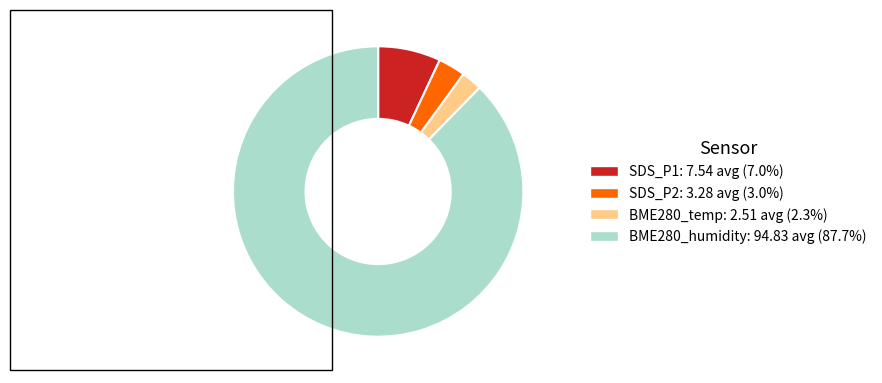

Does any single category account for the majority?

Yes